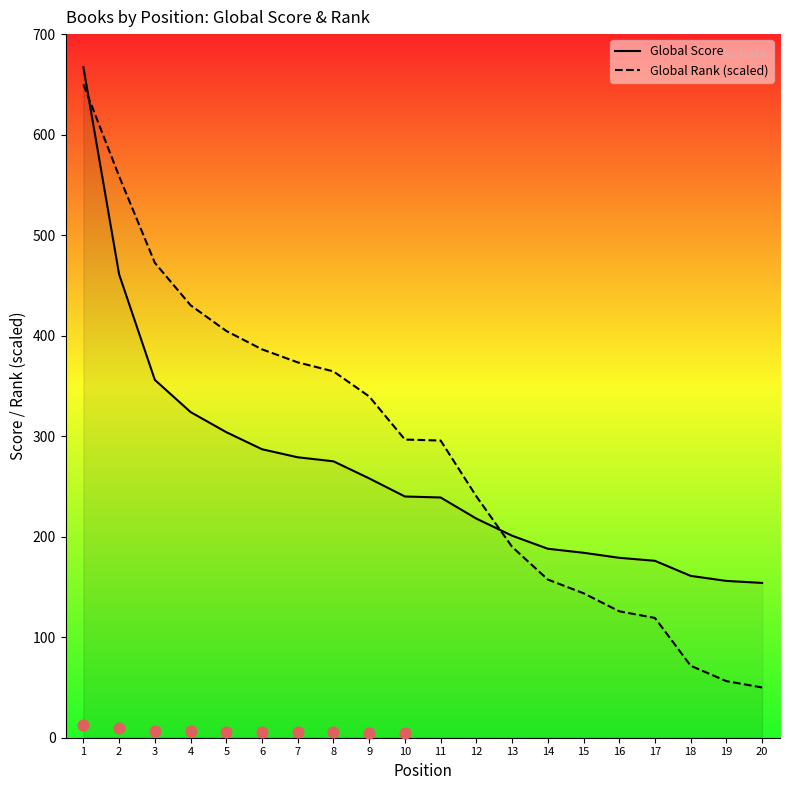

Which series contains the lowest Y value?

Global Rank (scaled)